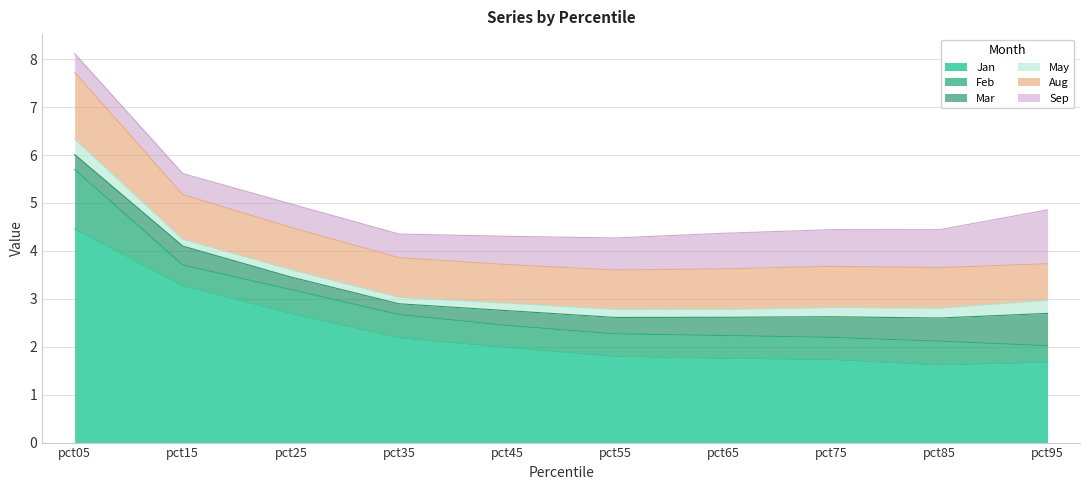

At which label does Jan reach its minimum?

pct85